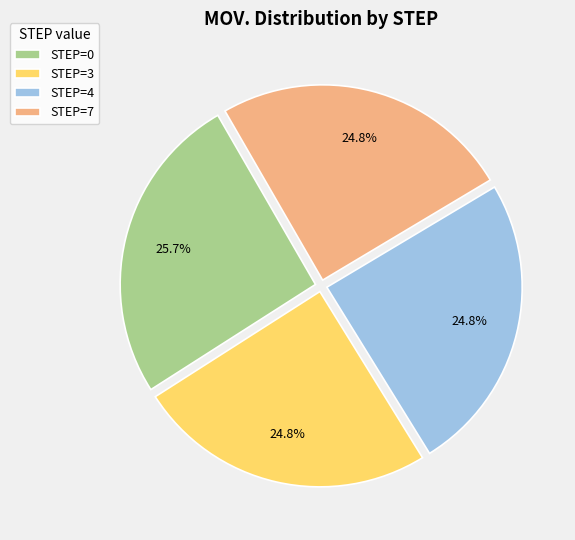

What percentage is NOT represented by STEP=3?

75.2%